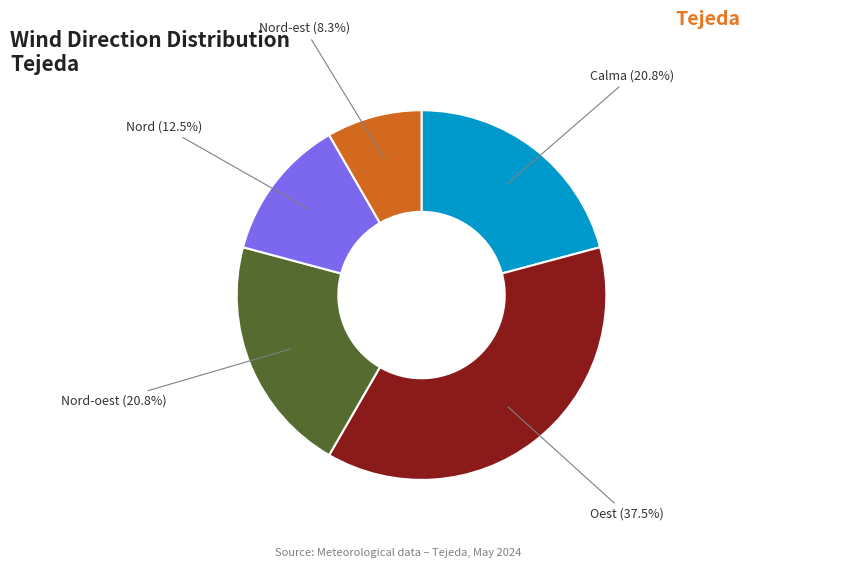

True or false: Calma accounts for 32% of the total.

False